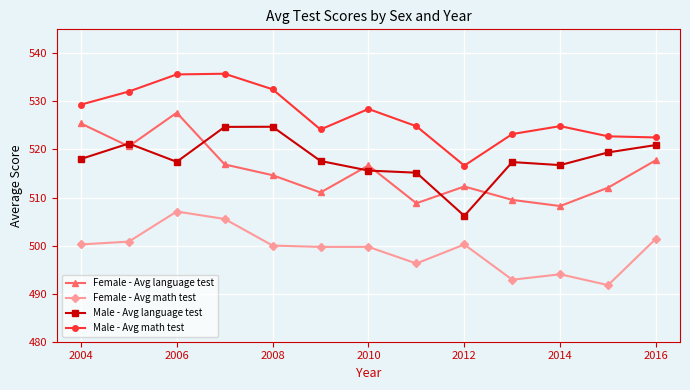

True or false: Male - Avg language test and Female - Avg math test intersect in this chart.

False